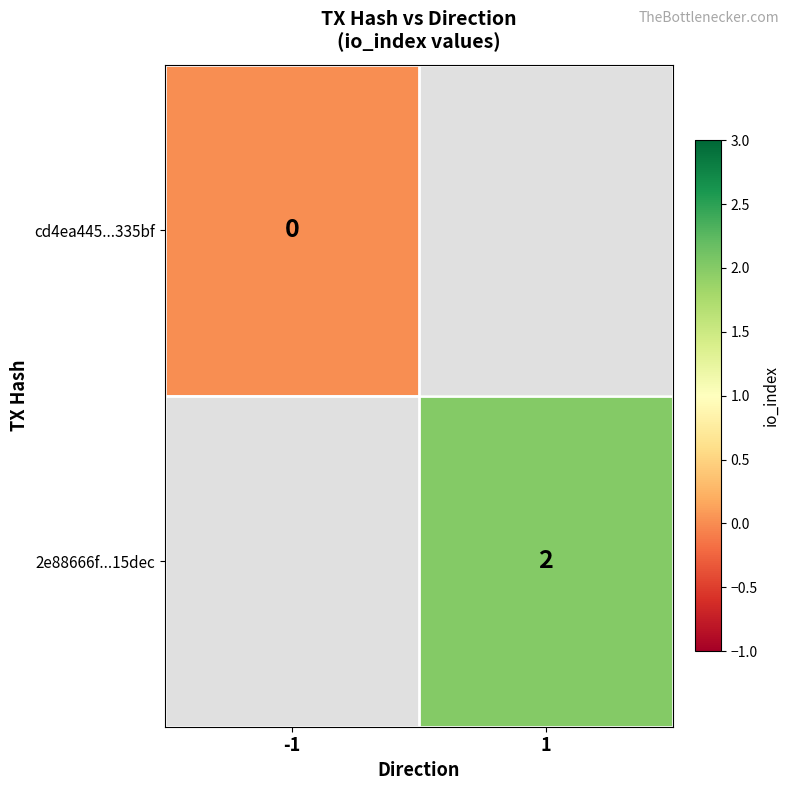

The value of 2e88666f...15dec at 1 is 2. True or false?

True